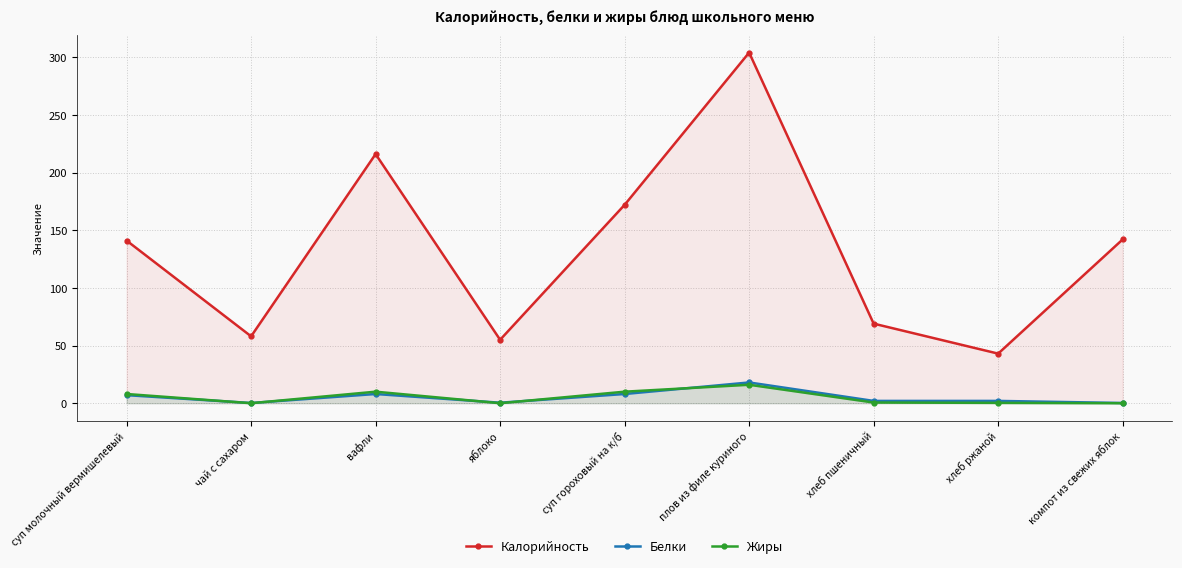

At хлеб ржаной, list the series in order from smallest to largest.

Жиры, Белки, Калорийность